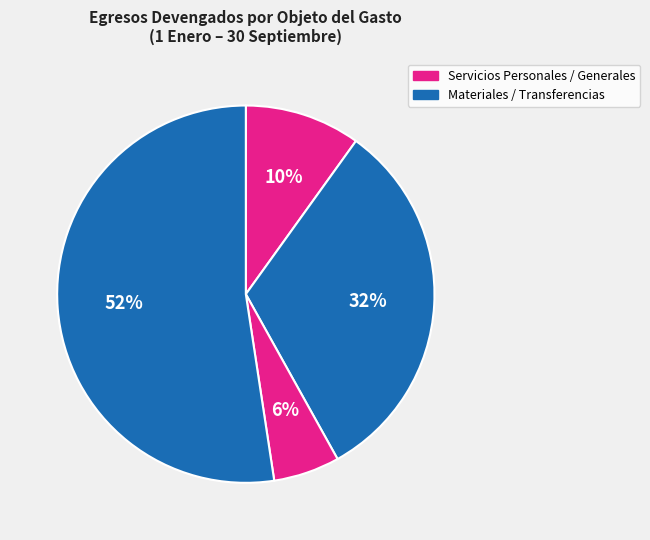

Which category has the smallest portion of the pie?

SERVICIOS GENERALES